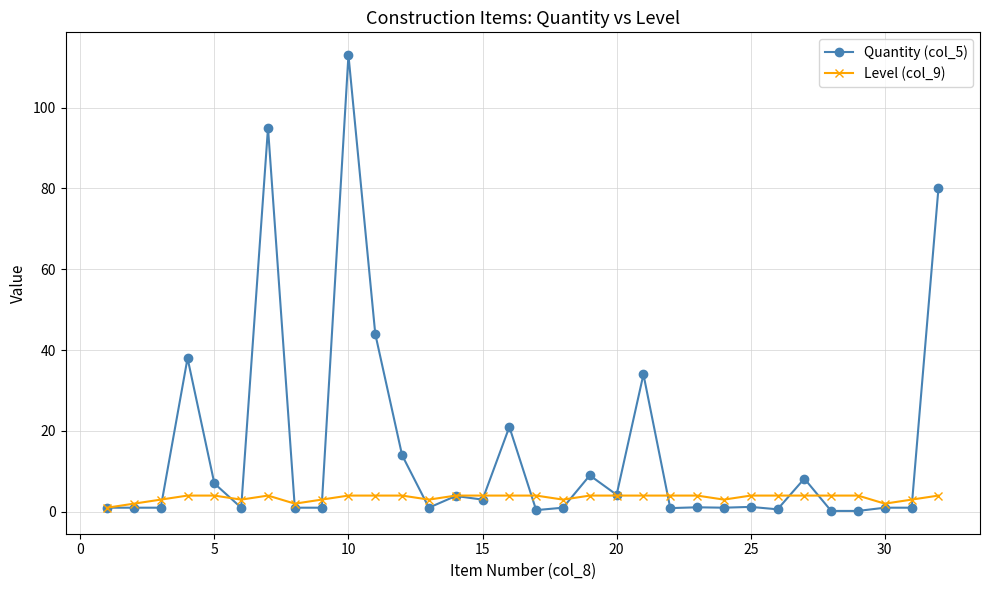

Rank the series by their maximum value, from lowest to highest.

Level (col_9), Quantity (col_5)